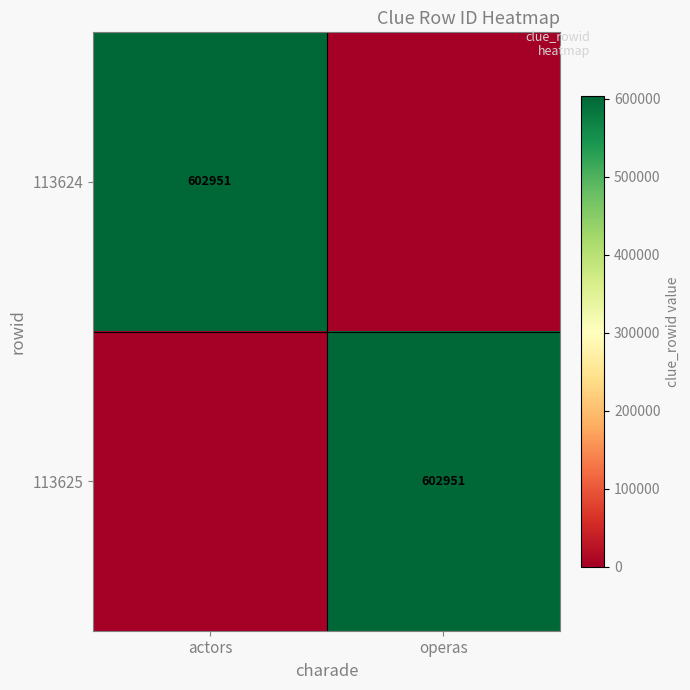

The 113624 series shows 602951 at actors. True or false?

True